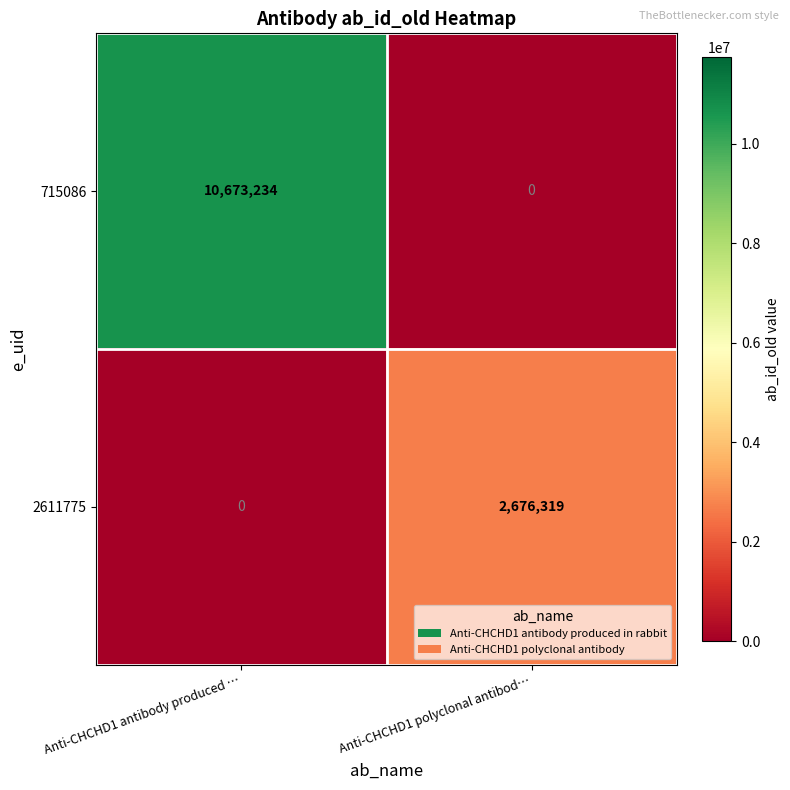

Which category has the lowest value in the 2611775 series?

Anti-CHCHD1 antibody produced …